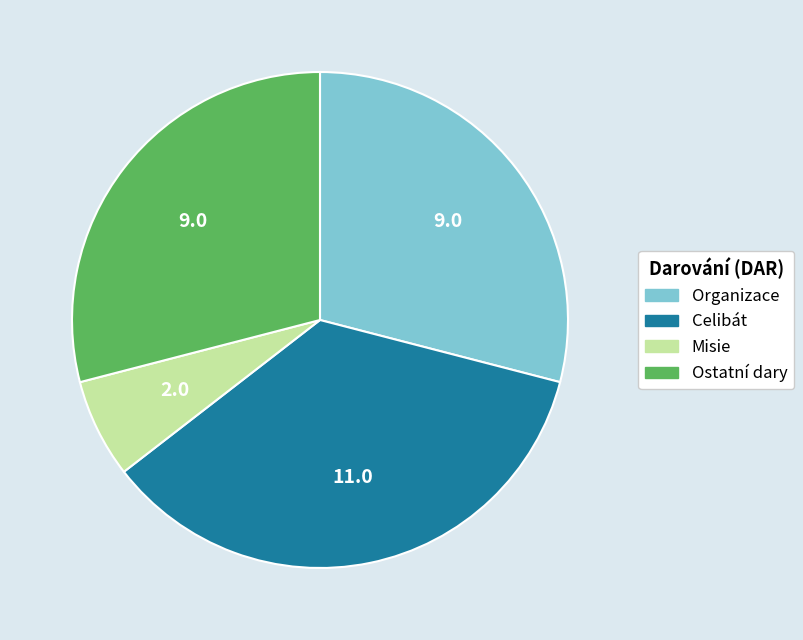

Is there a majority slice in this chart?

No